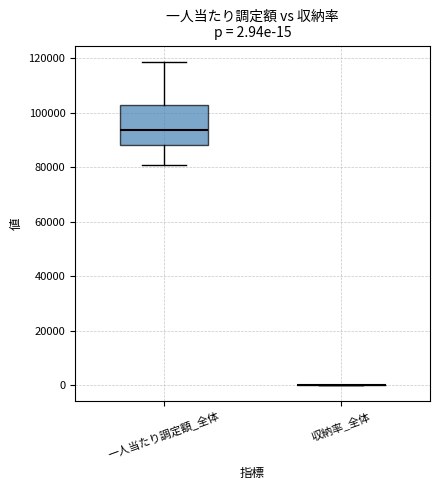

Which box is the tallest, from its lower edge to its upper edge?

一人当たり調定額_全体